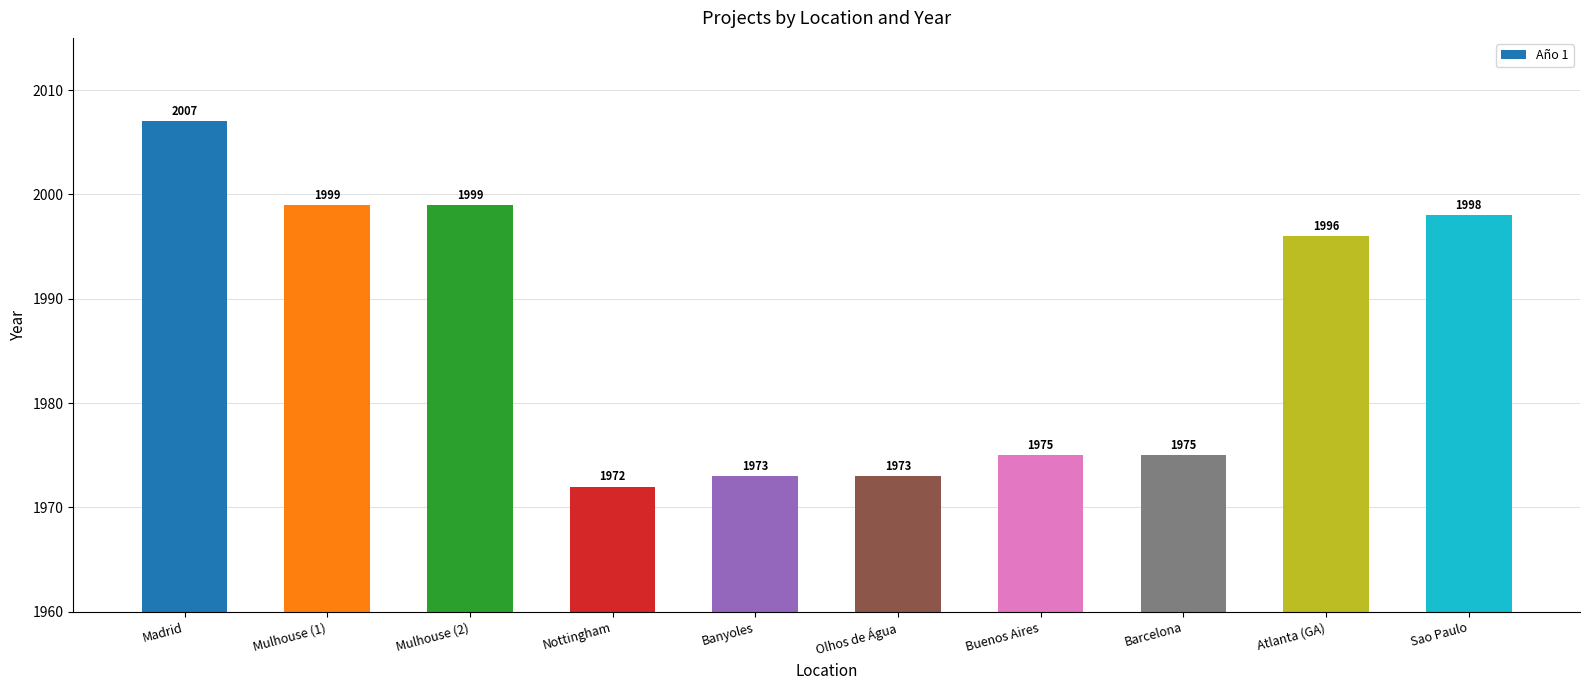

Count the number of data series in this chart.

1